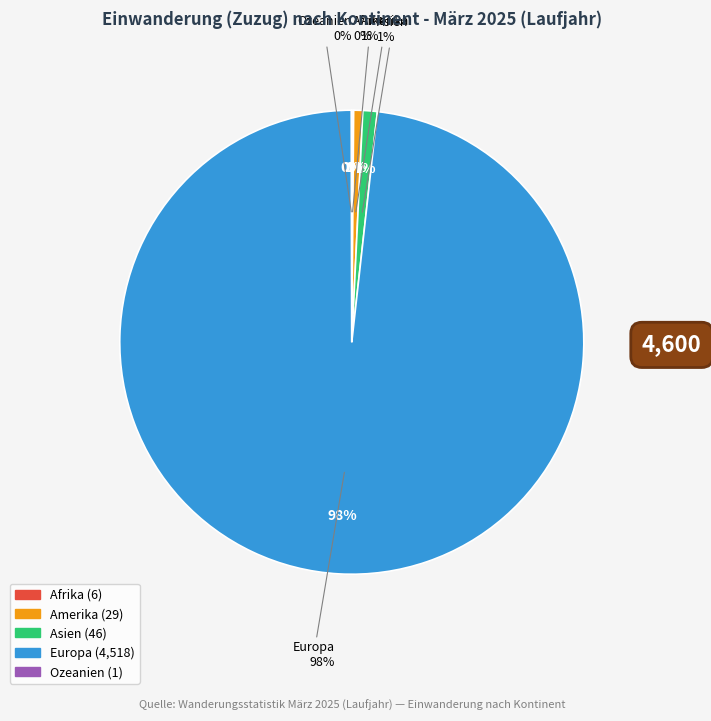

True or false: Europa accounts for 98% of the total.

True